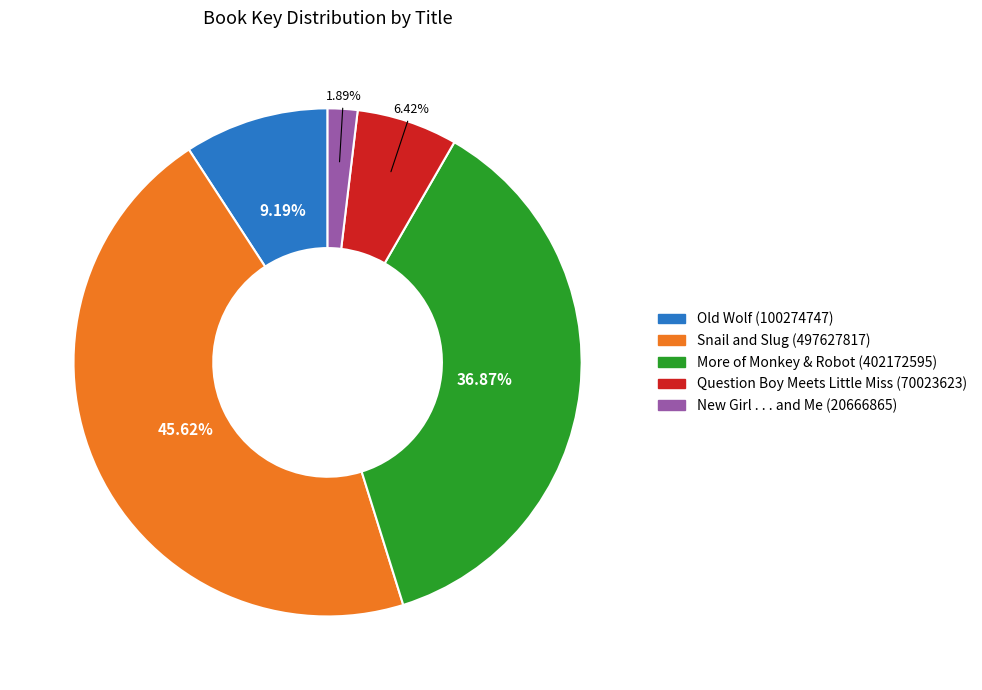

Is New Girl . . . and Me (20666865) the majority of the pie?

No